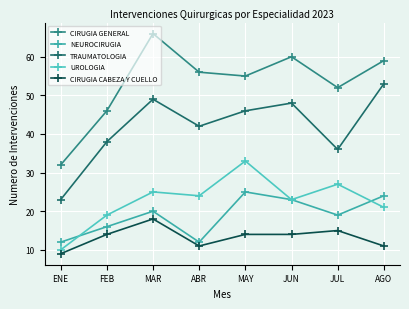

What are all the series names shown in the legend?

CIRUGIA GENERAL, NEUROCIRUGIA, TRAUMATOLOGIA, UROLOGIA, CIRUGIA CABEZA Y CUELLO